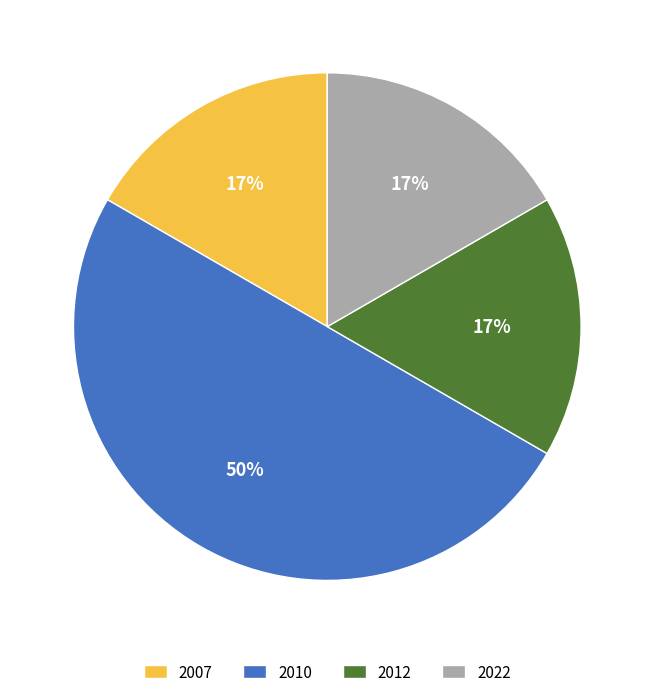

Count the number of slices in the pie.

4